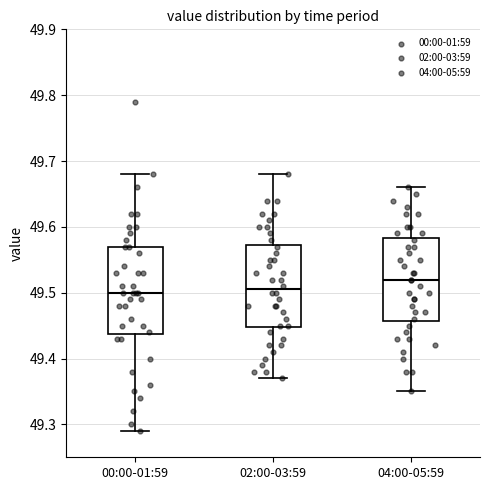

Reading left to right, transcribe this box plot: for each box, give where its median line is, the range the box spans, and where its two whiskers end, as read against the y-axis. The values are not printed on the chart, so give them approximately, as read against the axis.

00:00-01:59: median 49.50, box 49.44 to 49.57, whiskers 49.29 to 49.68
02:00-03:59: median 49.51, box 49.45 to 49.57, whiskers 49.37 to 49.68
04:00-05:59: median 49.52, box 49.46 to 49.58, whiskers 49.35 to 49.66